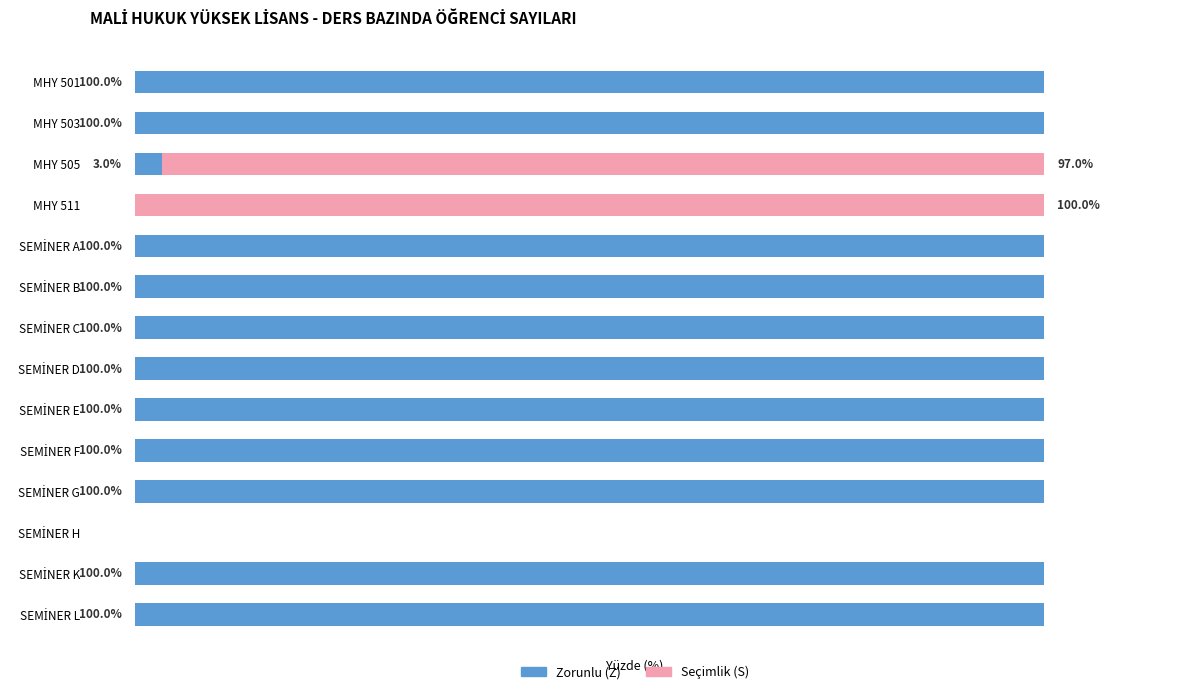

Reading left to right, what are all the values shown in this chart?

Zorunlu (Z): 100	100	3	0	100	100	100	100	100	100	100	0	100	100
Seçimlik (S): 0	0	97	100	0	0	0	0	0	0	0	0	0	0